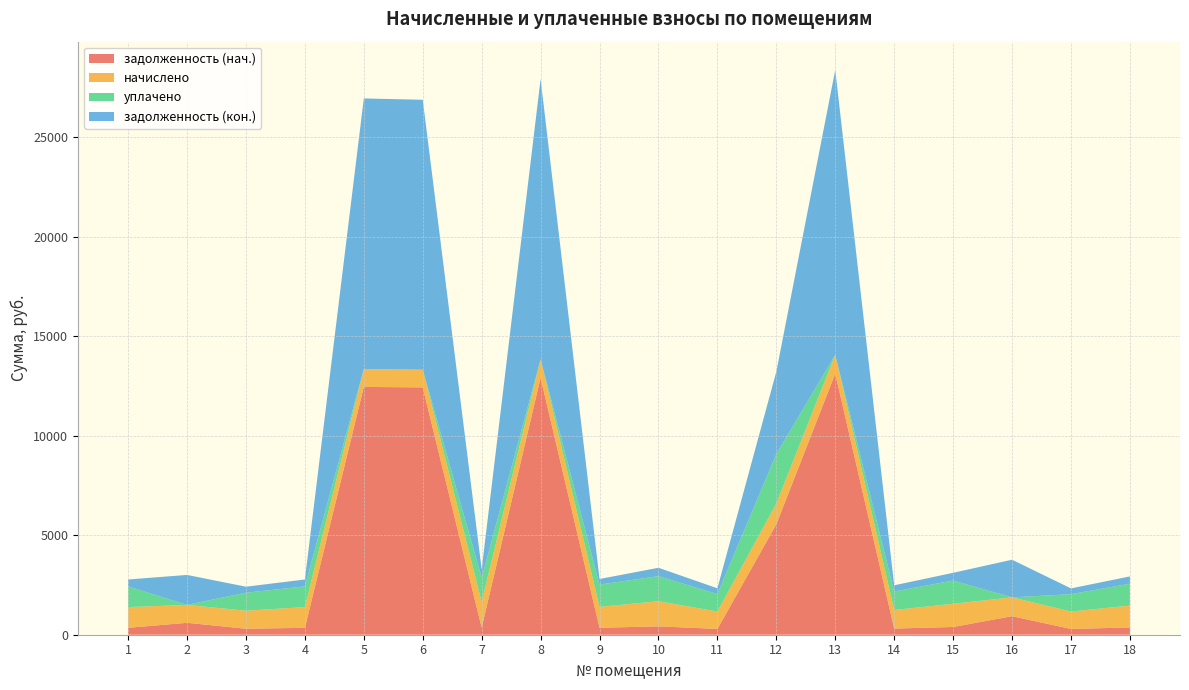

Reading left to right, transcribe all the data shown in this chart.

задолженность (нач.): 346.9	599.3	301.4	346.9	12449.8	12426.5	357.9	12909.0	349.9	420.5	291.6	5548.6	13120.2	310.3	389.0	929.8	290.9	366.2
начислено: 1040.7	898.8	905.0	1040.7	898.6	889.9	1287.4	924.5	1049.8	1261.4	874.8	1041.1	939.6	931.0	1166.4	946.7	872.6	1098.6
уплачено: 1040.7	0.0	905.0	1040.7	0.0	0.0	1216.2	0.0	1118.9	1261.4	874.8	2485.0	0.0	931.0	1166.6	0.0	872.6	1098.6
задолженность (кон.): 346.9	1506.0	301.4	346.9	13593.7	13559.3	429.1	14085.9	281.2	420.5	291.6	4142.3	14316.3	310.3	388.8	1891.5	290.9	366.2